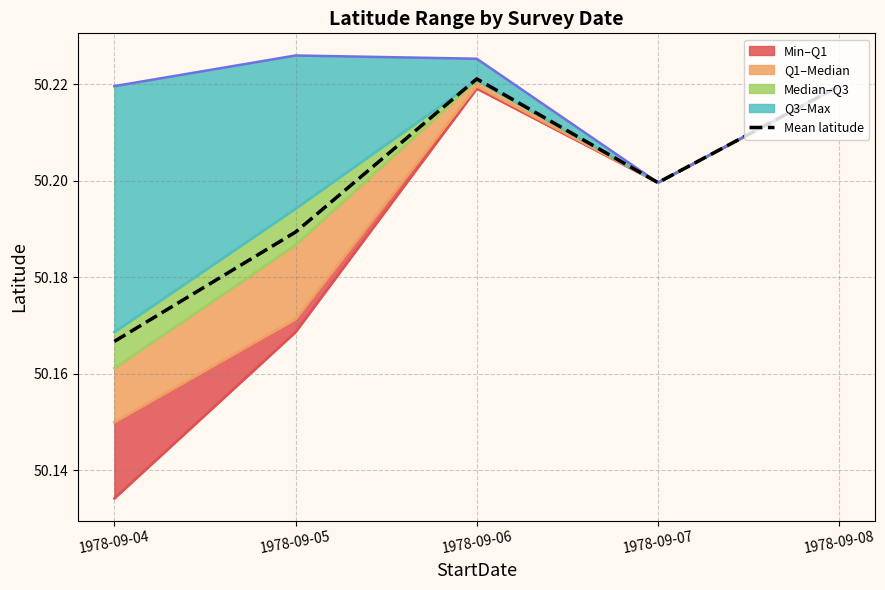

At which label is the value closest to 50?

1978-09-04